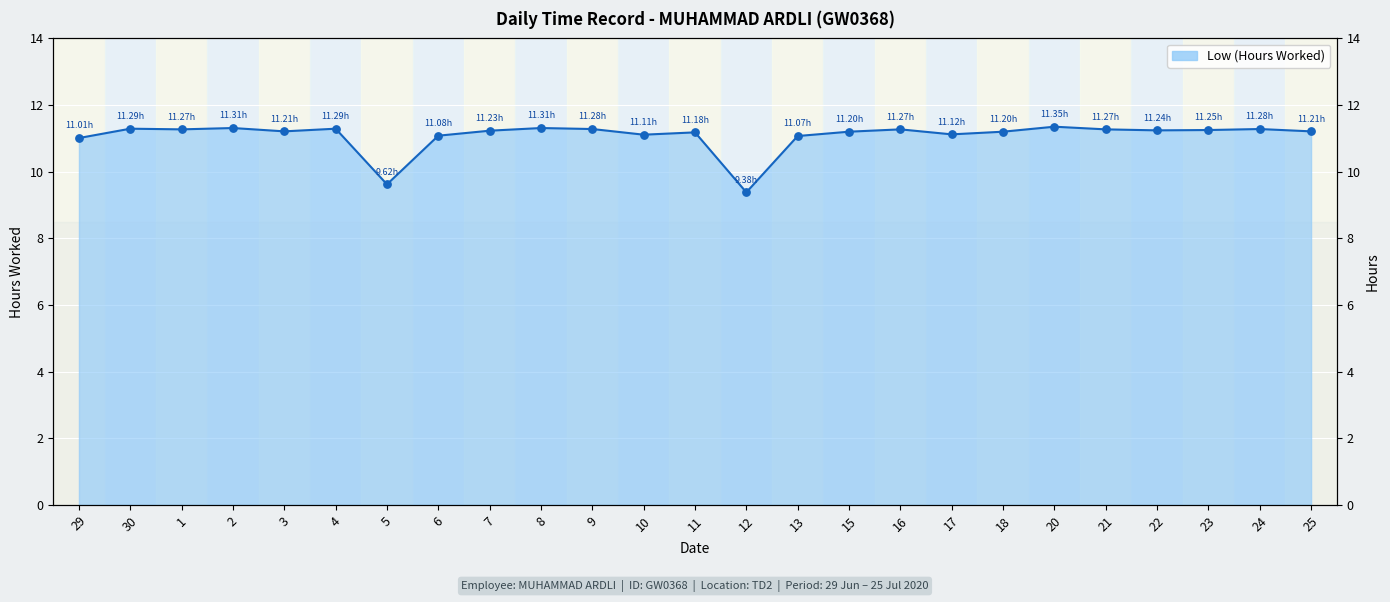

What is the change in value from 5 to 13?

+1.5